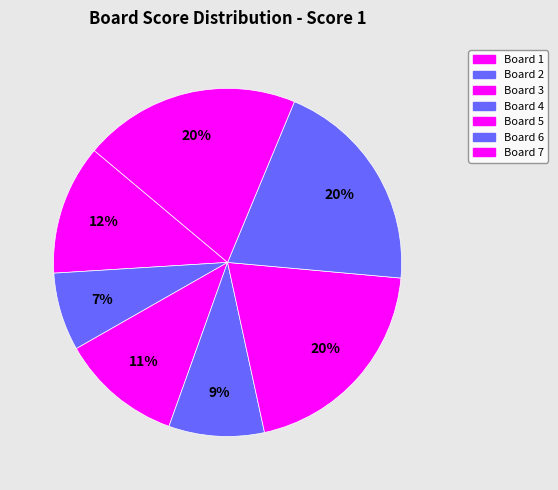

How many slices are in this pie chart?

7